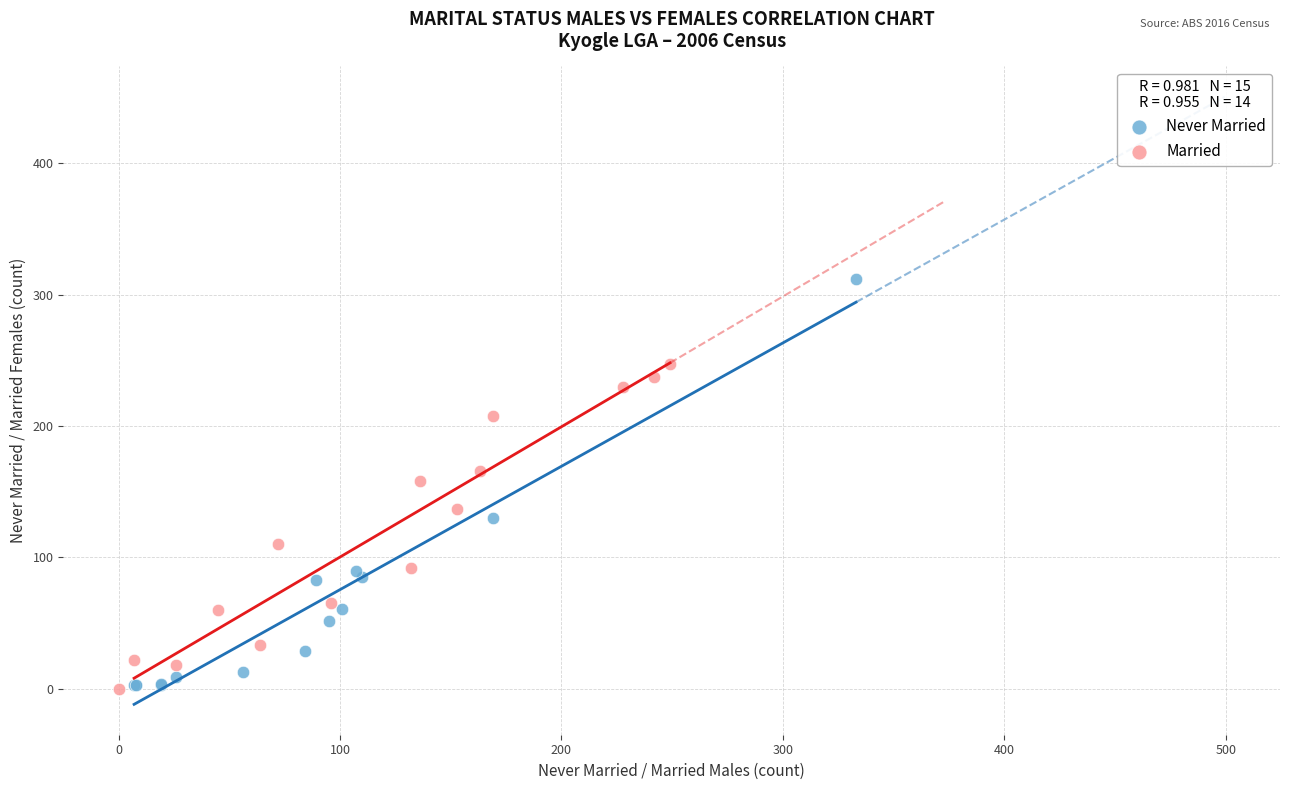

Which series has the widest spread of Y values?

Never Married